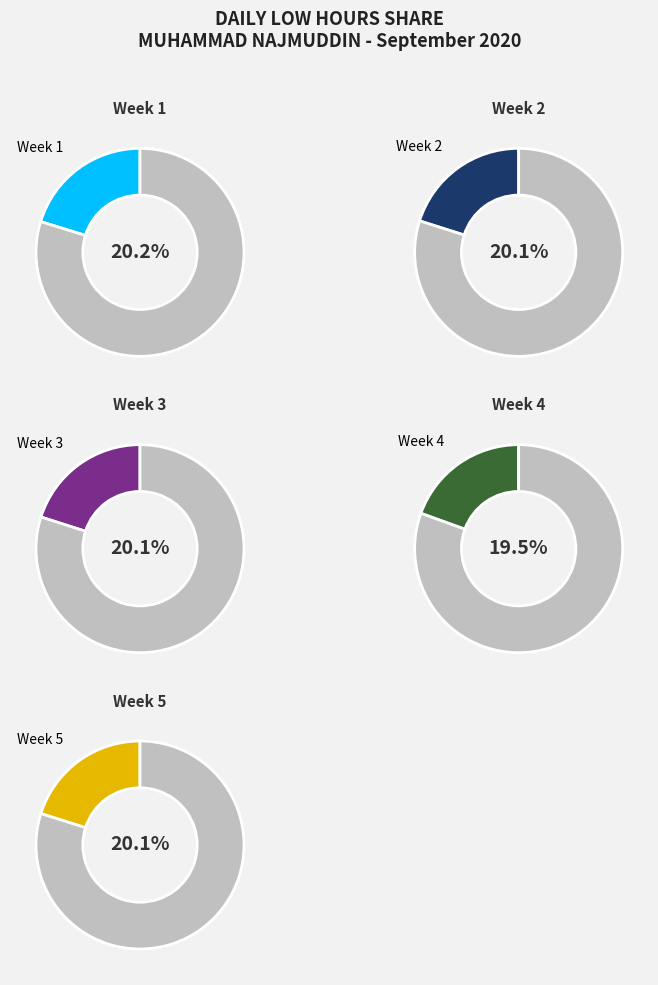

Does Day 5 represent more than half of the total?

No